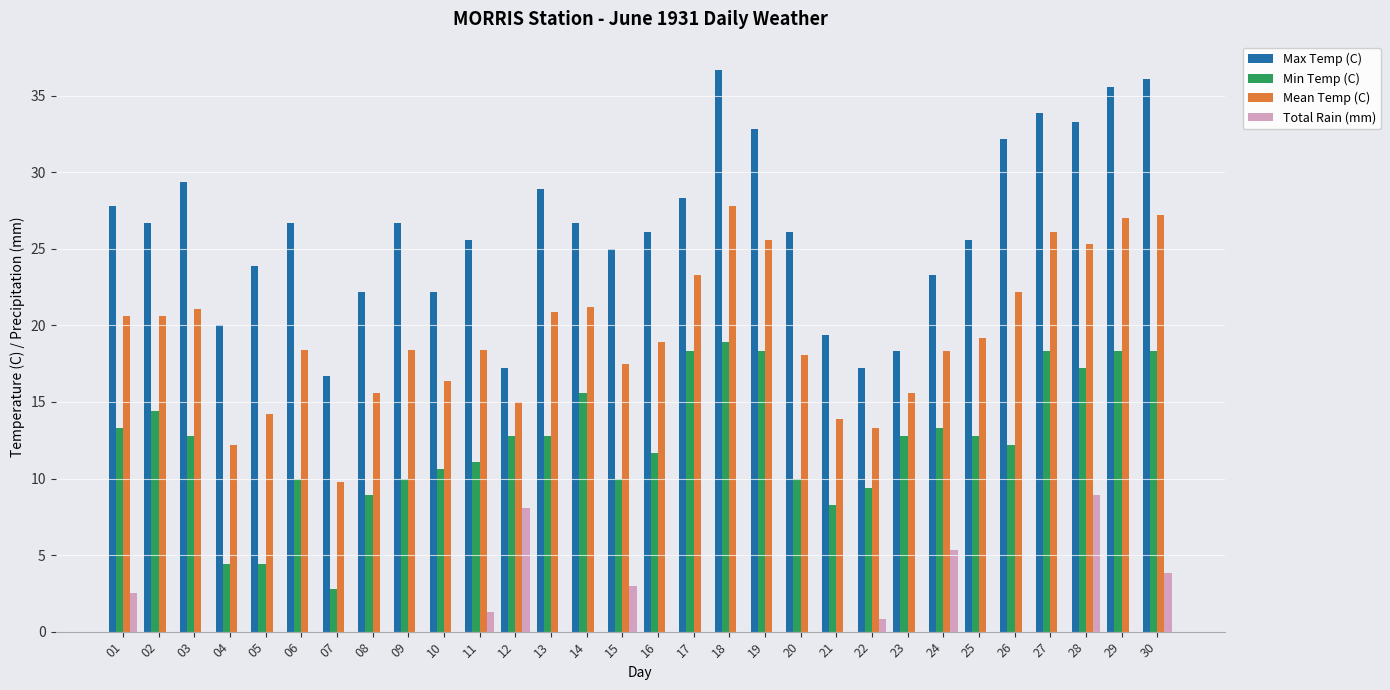

What is the greatest value displayed?

36.7